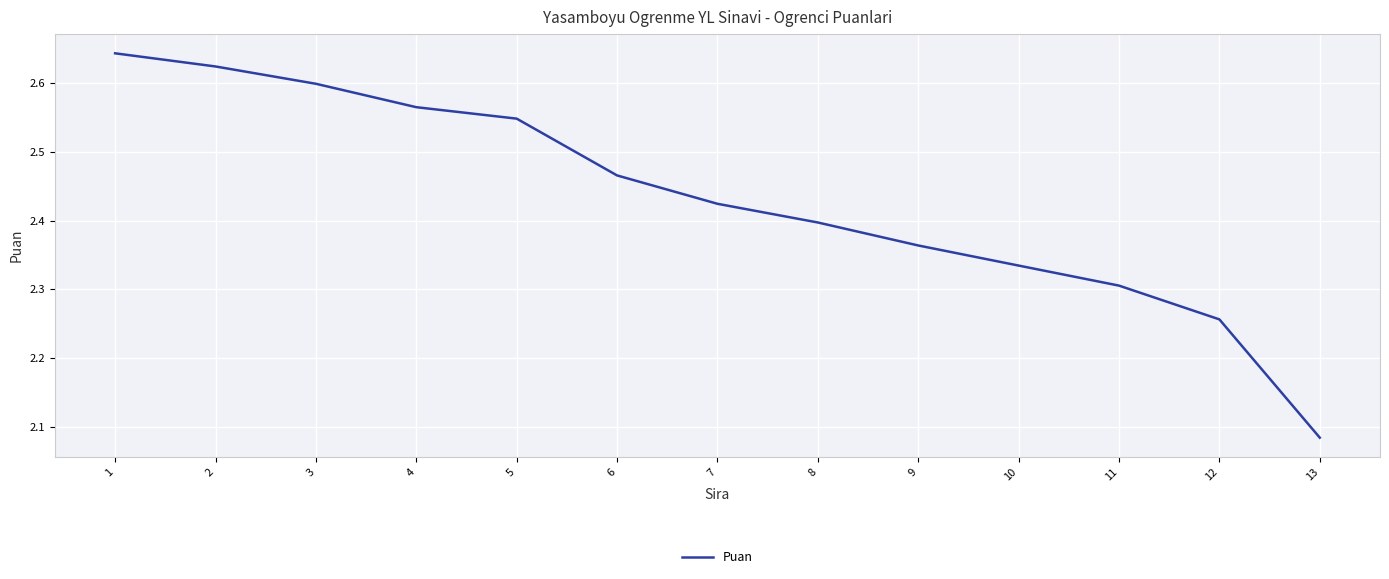

True or false: the data shows 3.0 at 11.

False